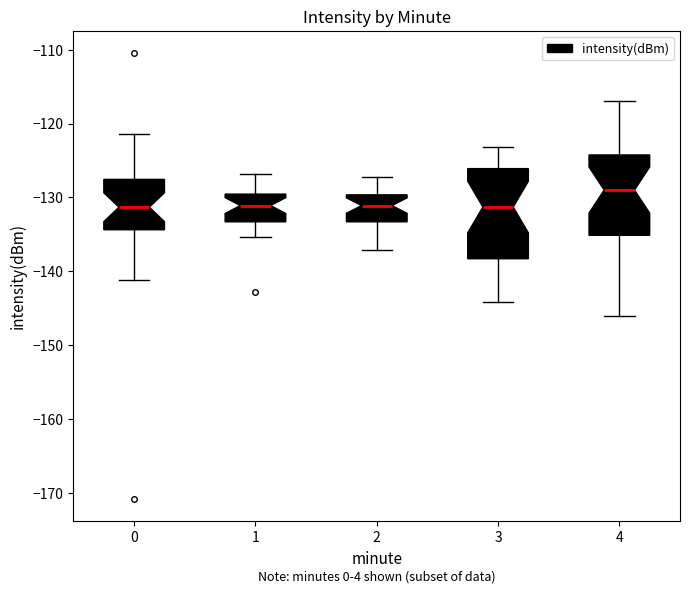

Reading left to right, transcribe this box plot: for each box, give where its median line is, the range the box spans, and where its two whiskers end, as read against the y-axis. The values are not printed on the chart, so give them approximately, as read against the axis.

0: median -131, box -134 to -128, whiskers -141 to -121
1: median -131, box -133 to -130, whiskers -135 to -127
2: median -131, box -133 to -130, whiskers -137 to -127
3: median -131, box -138 to -126, whiskers -144 to -123
4: median -129, box -135 to -124, whiskers -146 to -117